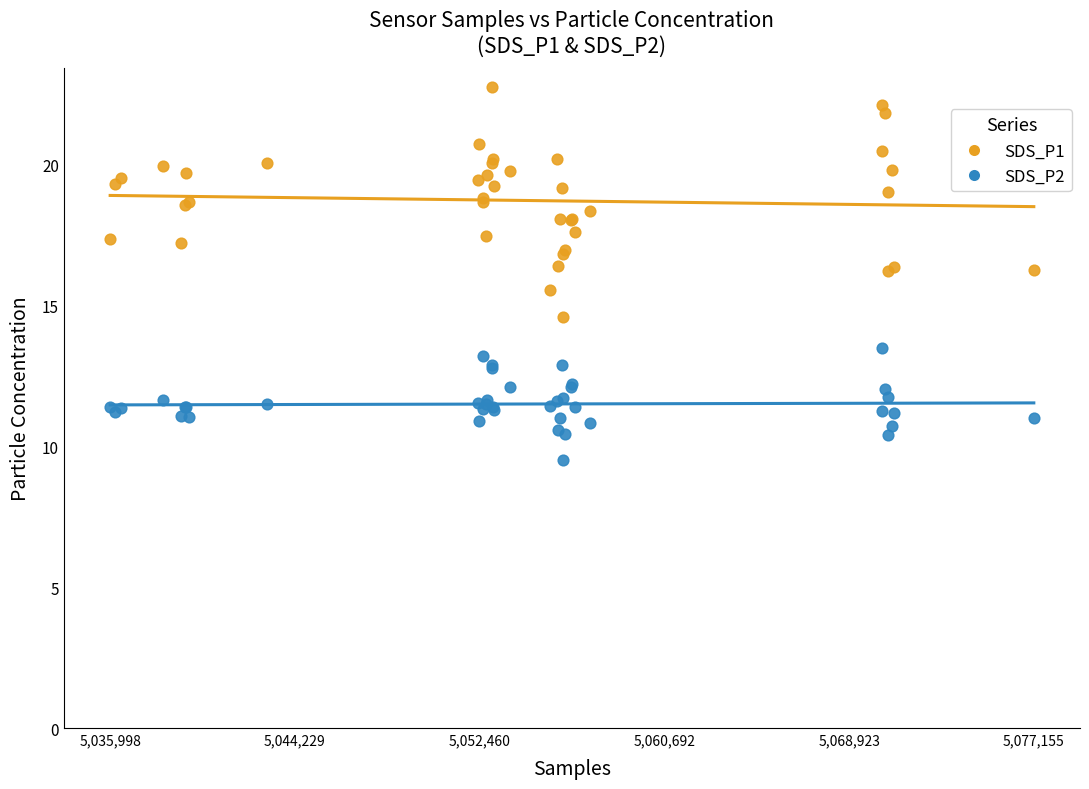

Which series reaches the minimum Y coordinate?

SDS_P2